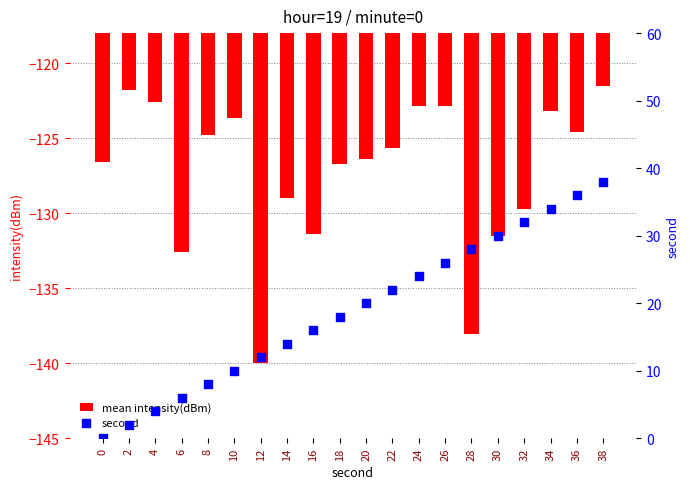

What are all the series names shown in the legend?

mean intensity(dBm), second